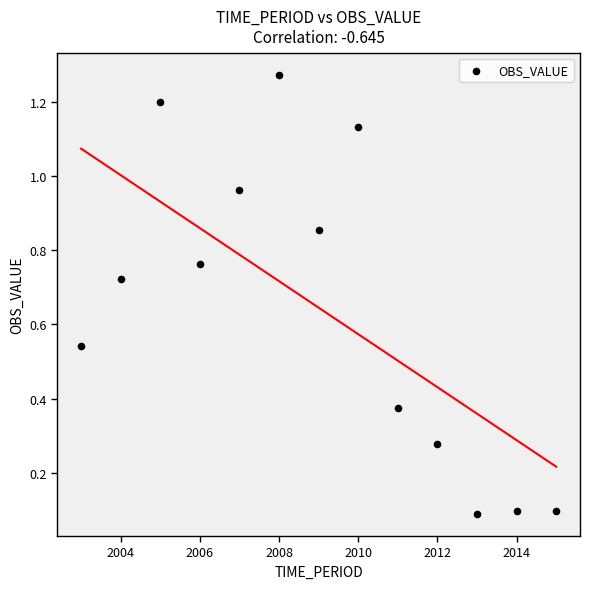

What is the range of Y values (max minus min)?

1.2